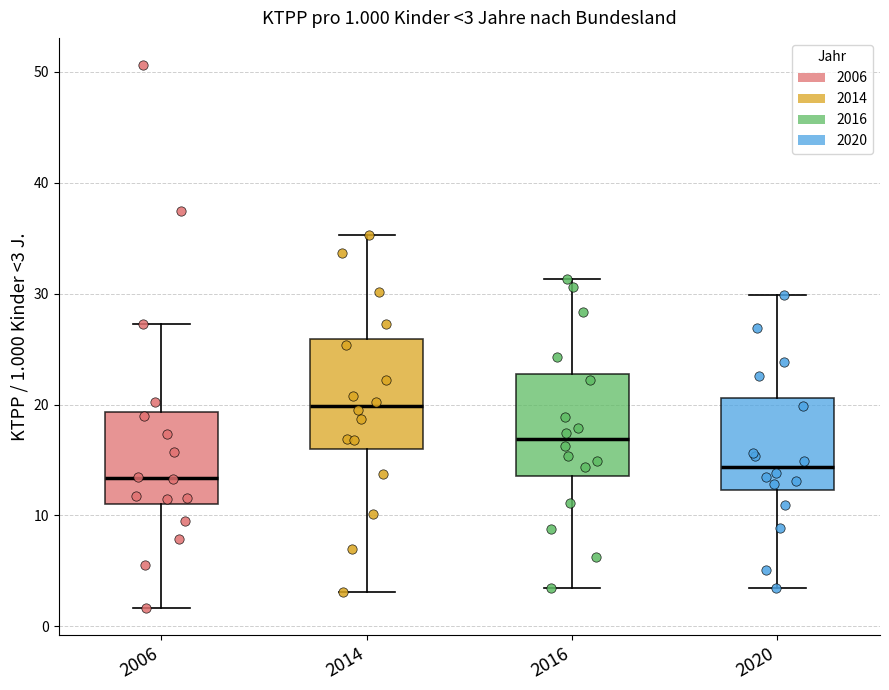

Which box's median line is the highest?

2014